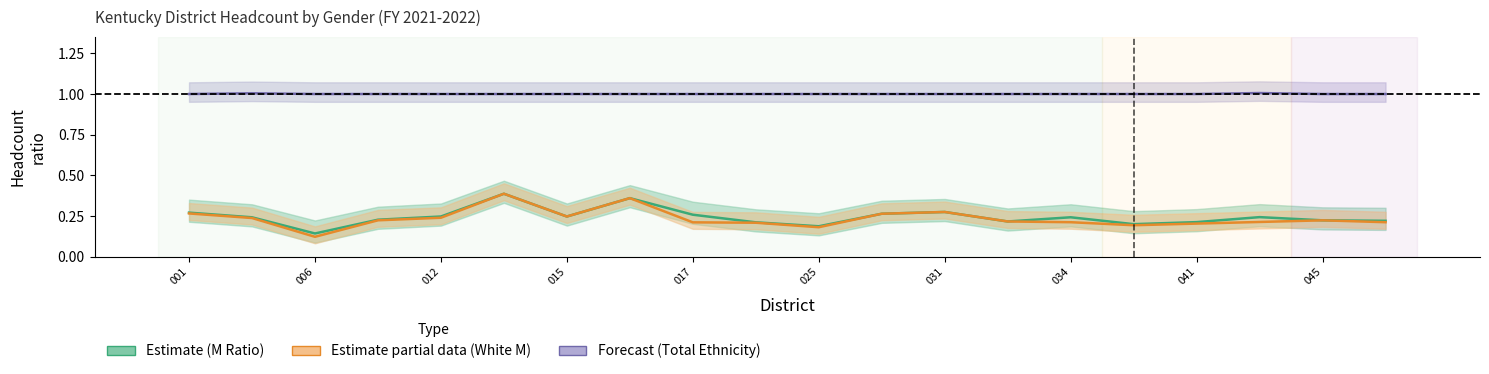

The value of Total Ethnicity Ratio at 017 is 1.0. True or false?

True